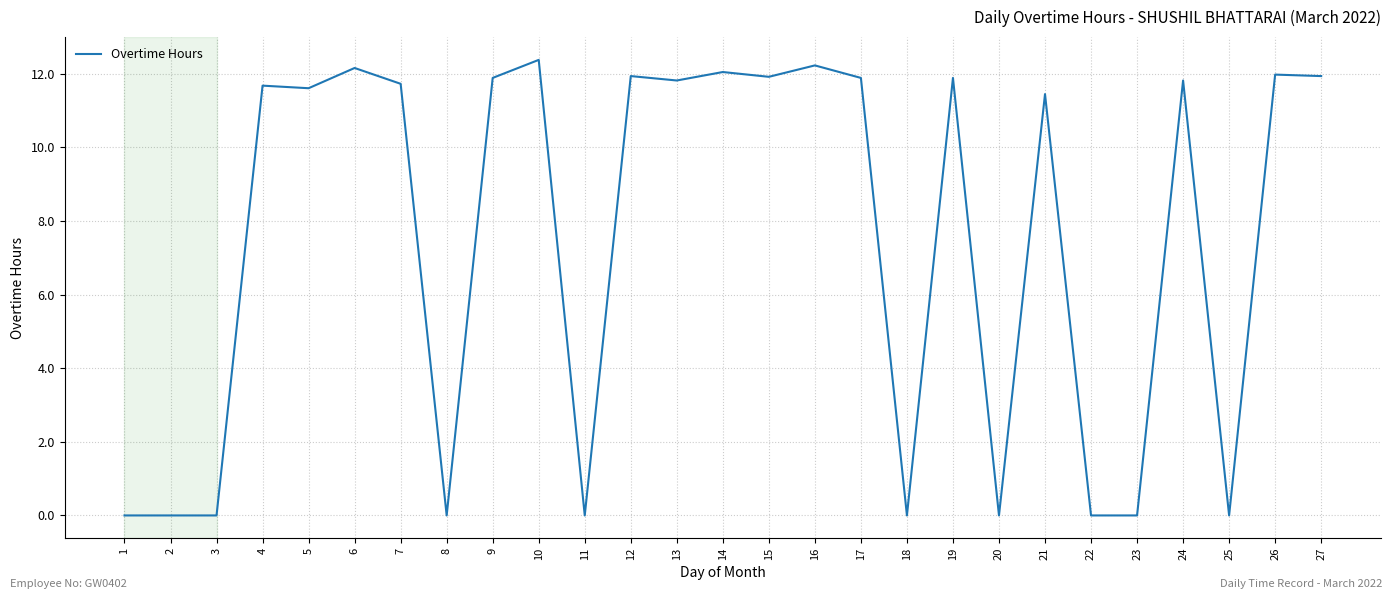

Read the value at 15.

11.9